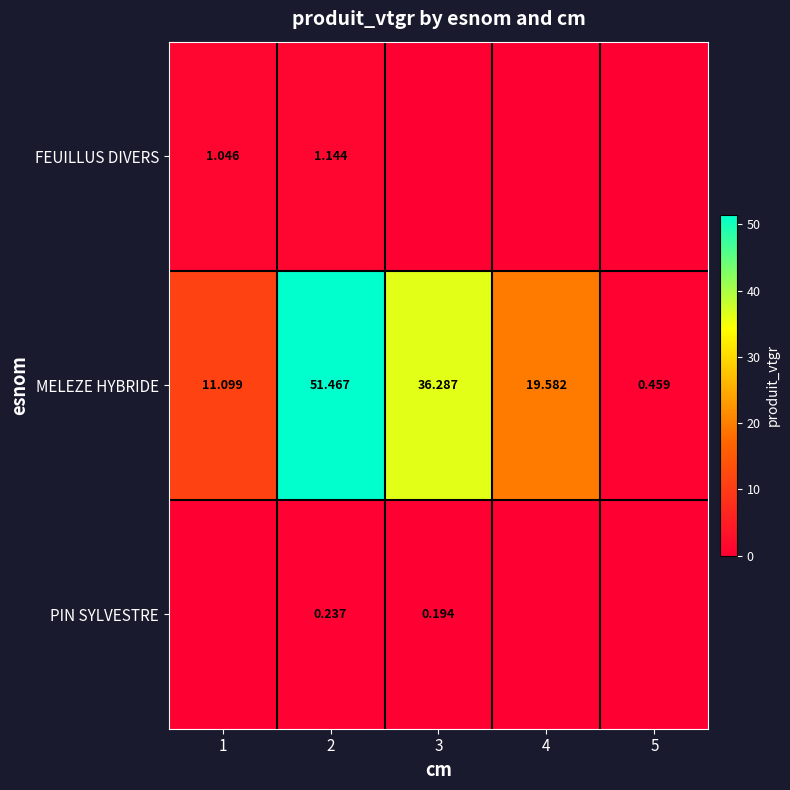

Rank the series at 4 from highest to lowest value.

MELEZE HYBRIDE, FEUILLUS DIVERS, PIN SYLVESTRE